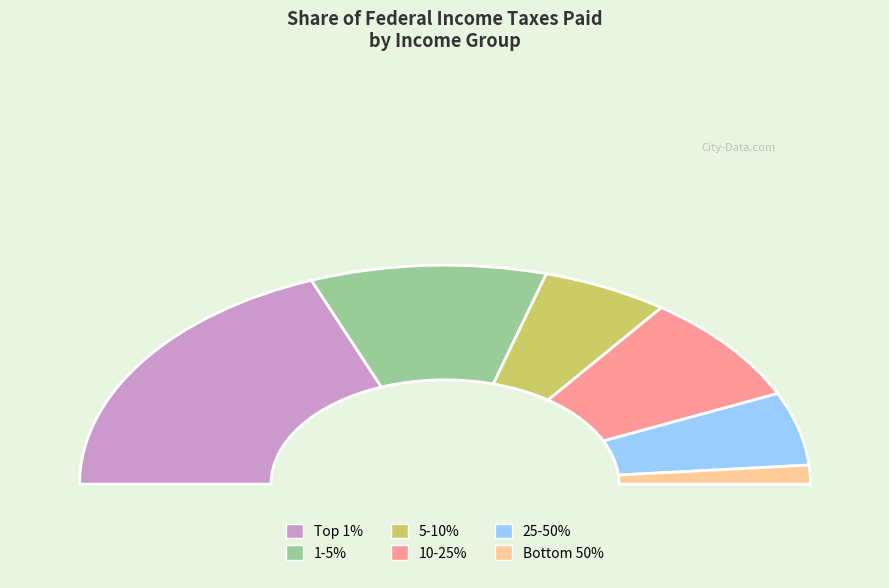

Rank the categories by value from lowest to highest.

Bottom 50%, 25-50%, 5-10%, 10-25%, 1-5%, Top 1%